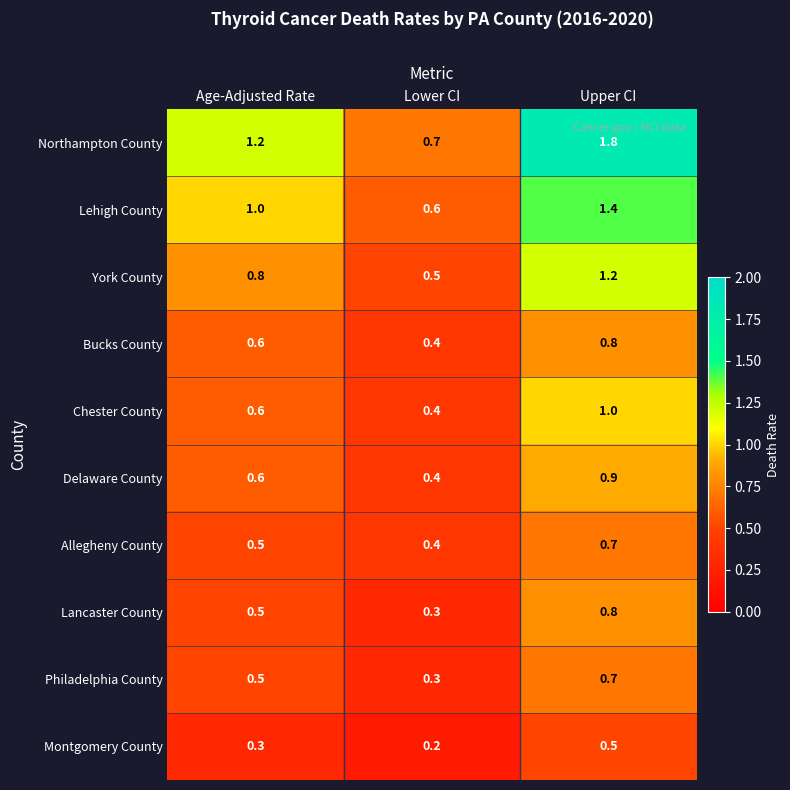

Reading left to right, extract all data points from this chart.

Northampton County: 1.2	0.7	1.8
Lehigh County: 1.0	0.6	1.4
York County: 0.8	0.5	1.2
Bucks County: 0.6	0.4	0.8
Chester County: 0.6	0.4	1.0
Delaware County: 0.6	0.4	0.9
Allegheny County: 0.5	0.4	0.7
Lancaster County: 0.5	0.3	0.8
Philadelphia County: 0.5	0.3	0.7
Montgomery County: 0.3	0.2	0.5